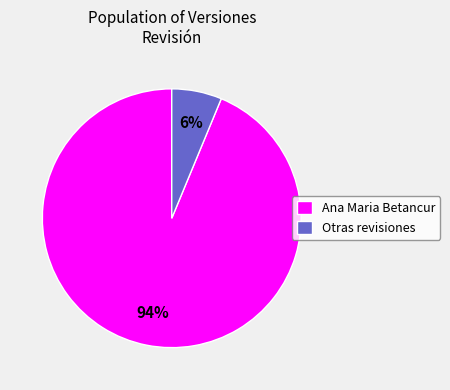

To the nearest percent, what is the combined percentage of Ana Maria Betancur and Otras revisiones?

100%